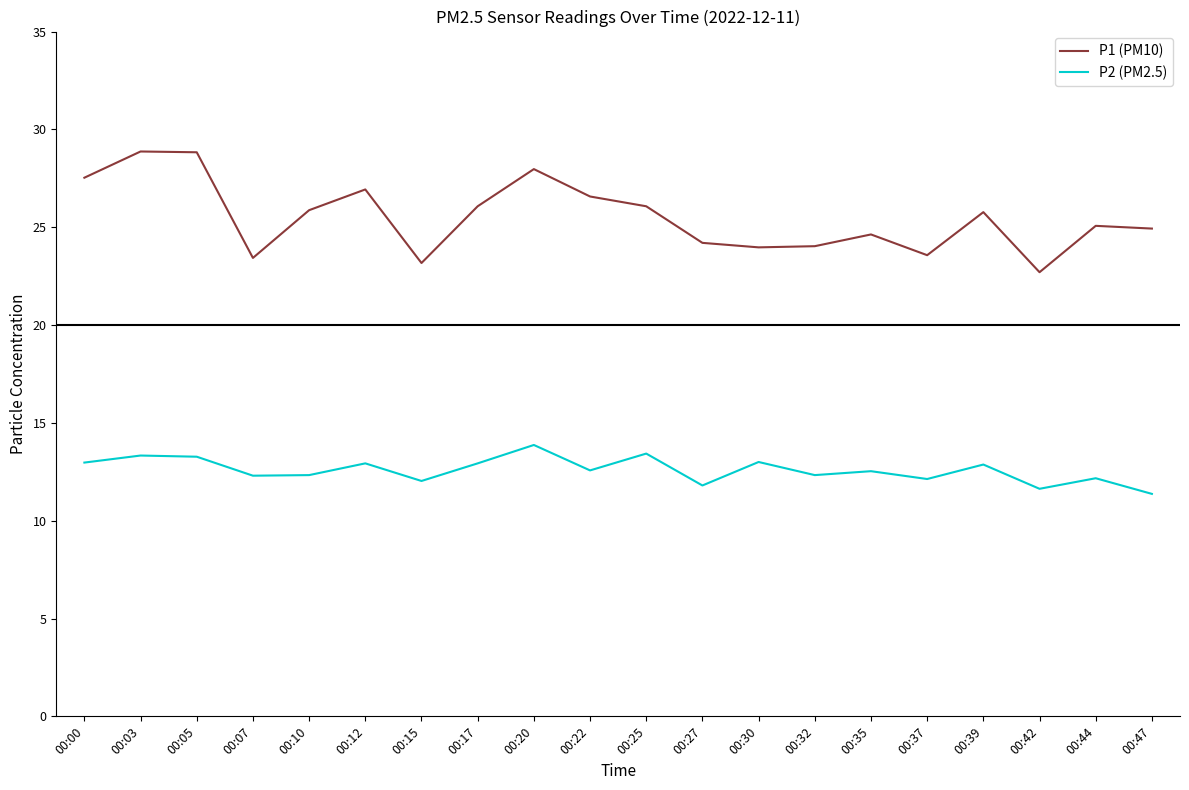

Which series has the largest total across all categories?

P1 (PM10)